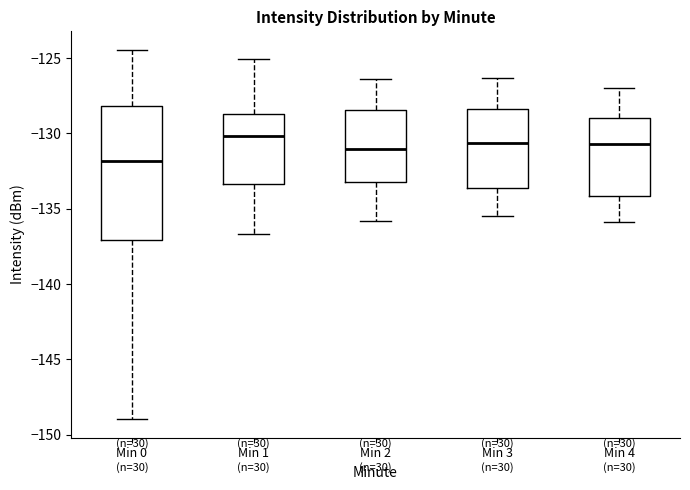

Which box is the tallest, from its lower edge to its upper edge?

Min 0